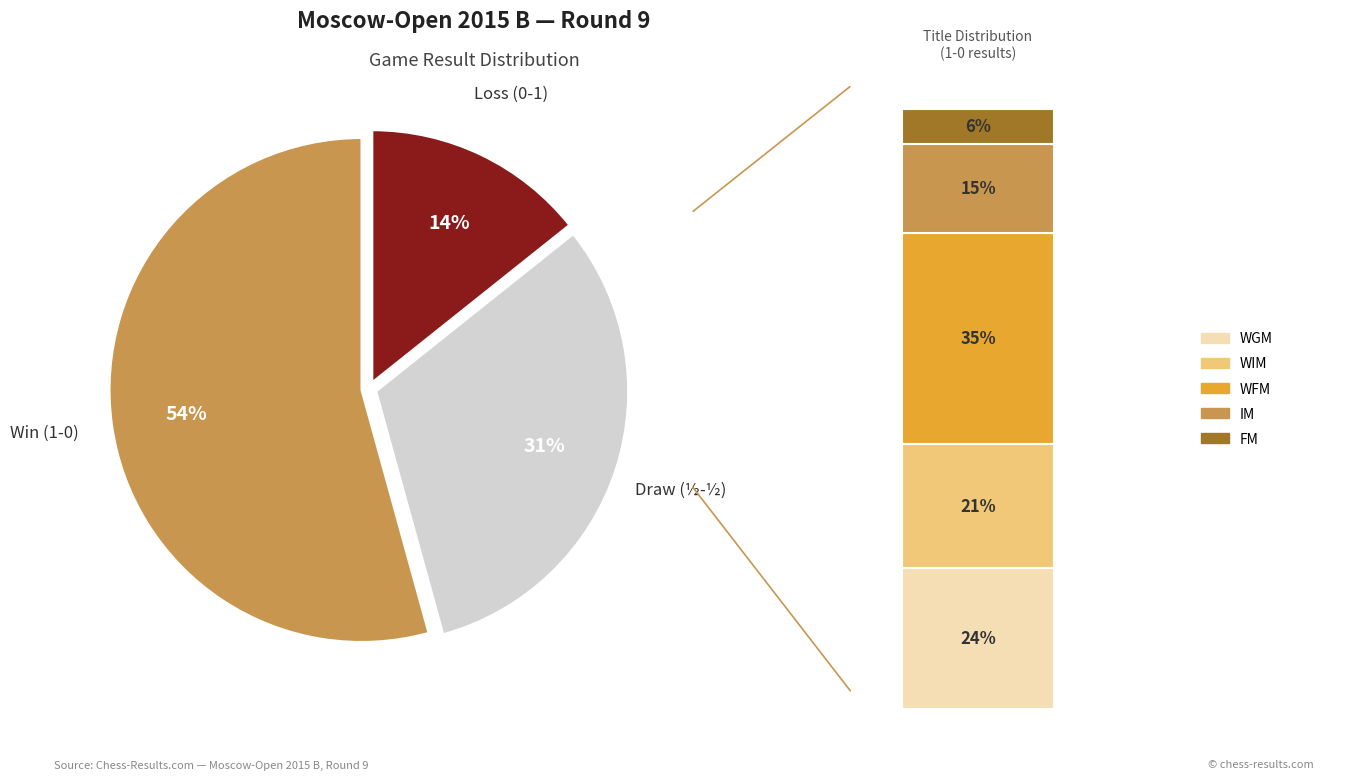

Does 1 - 0 account for over 50% of the chart?

Yes